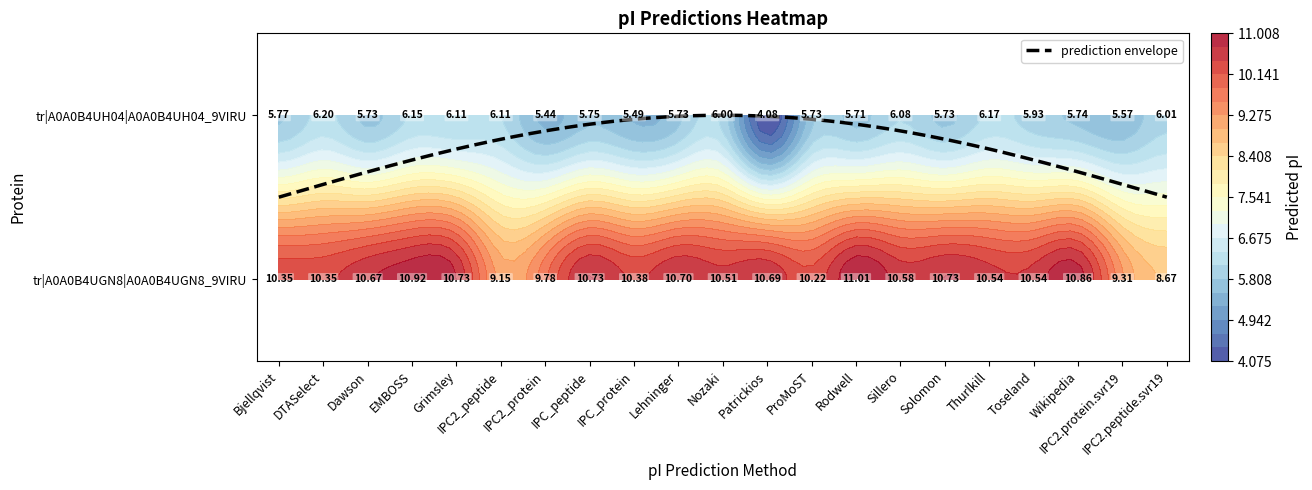

What is the total value across all series at Patrickios?

14.8